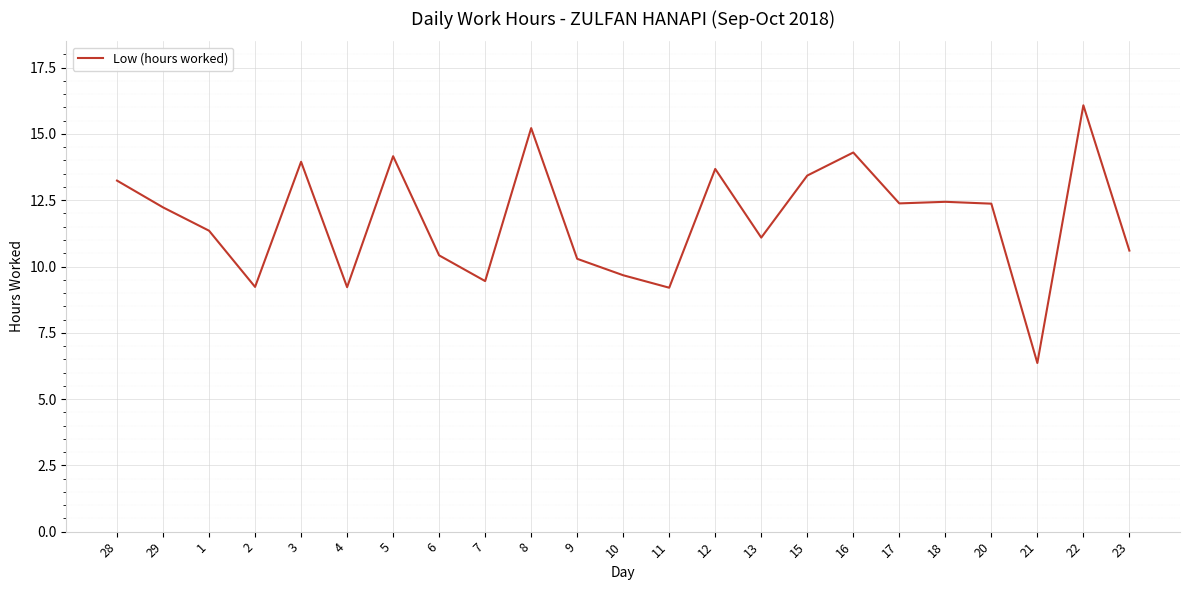

What is the sum of all values?

270.4